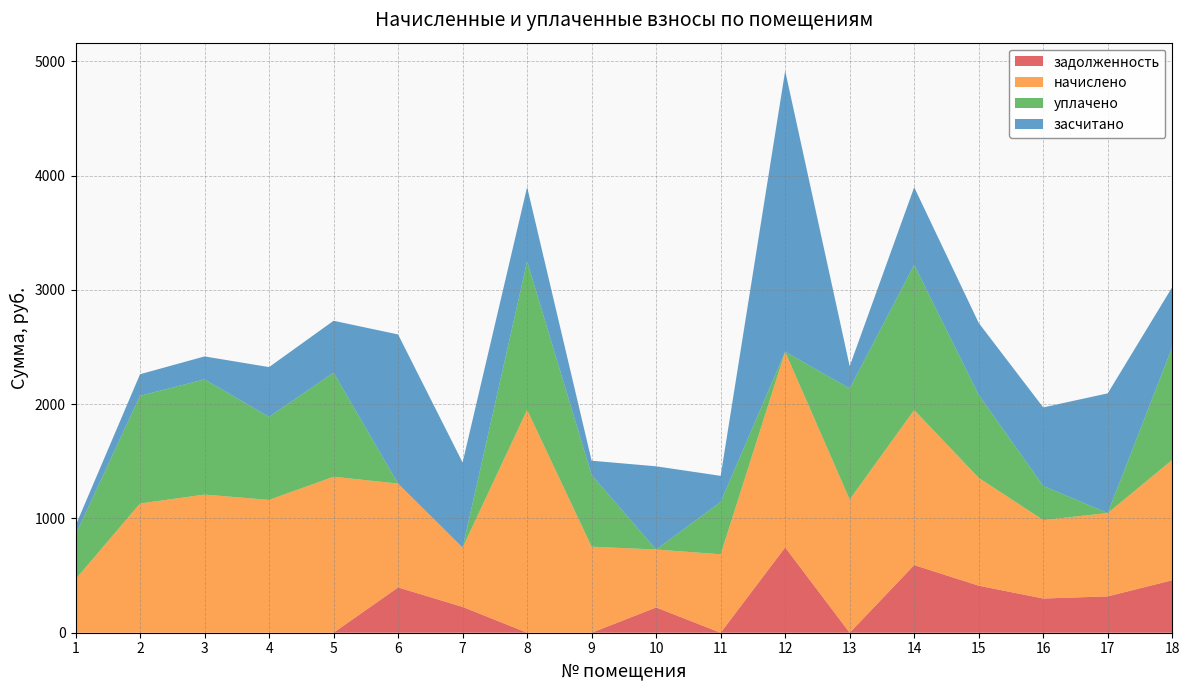

Reading left to right, what are all the values shown in this chart?

задолженность: 0.0	0.0	0.0	0.0	0.0	396.3	226.2	0.0	0.0	221.1	0.0	746.7	0.0	592.0	411.6	299.4	318.1	459.3
начислено: 468.0	1131.0	1209.0	1162.2	1365.0	908.7	518.7	1950.0	752.7	507.0	686.4	1712.1	1166.1	1357.2	943.8	686.4	729.3	1053.0
уплачено: 390.0	942.5	1008.2	726.9	910.7	0.0	0.0	1300.1	627.2	0.0	457.6	0.0	971.8	1270.6	726.2	299.4	0.0	988.1
засчитано: 78.0	188.5	200.8	435.3	454.3	1305.0	744.9	649.9	125.5	728.1	228.8	2458.8	194.3	678.6	629.2	686.4	1047.4	524.1